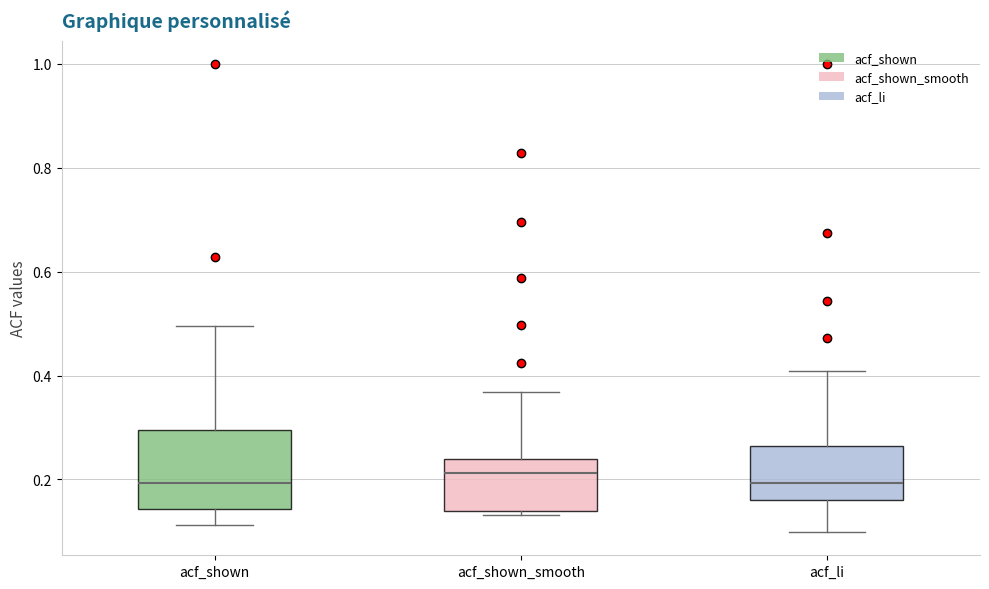

Where does the median line of the box for acf_li sit on the y-axis? The values are not printed on the chart, so give them approximately, as read against the axis.

0.20